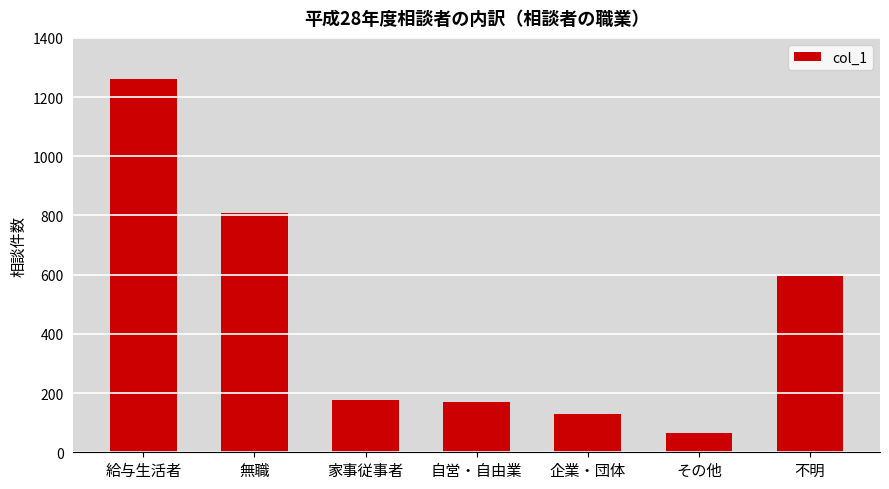

What is the average value?

458